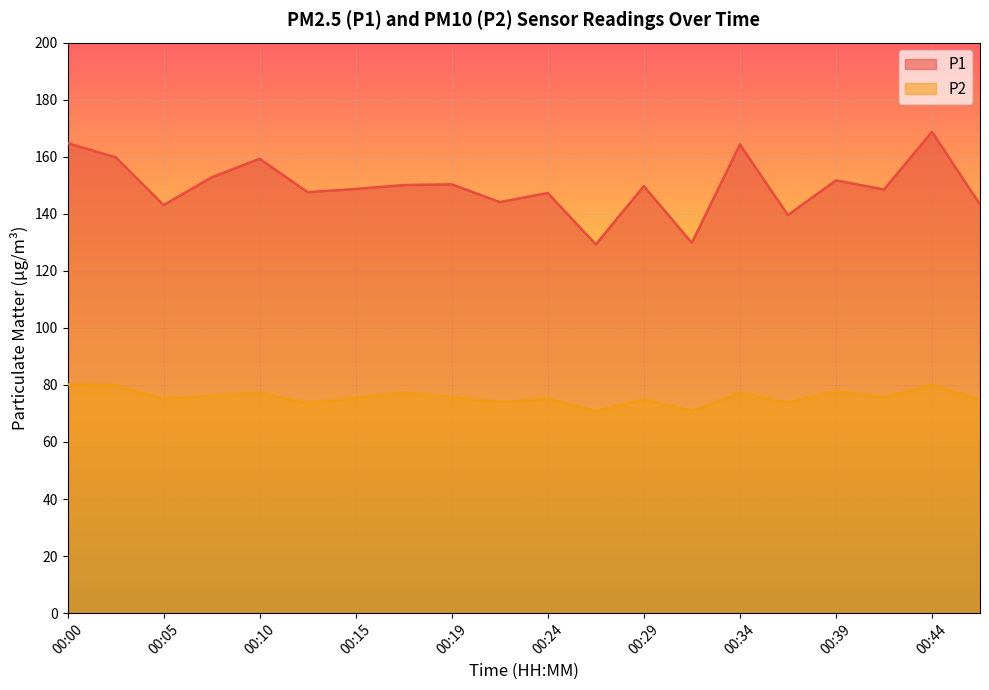

Is the value of P2 at 00:46 greater than the value of P1 at 00:00?

No